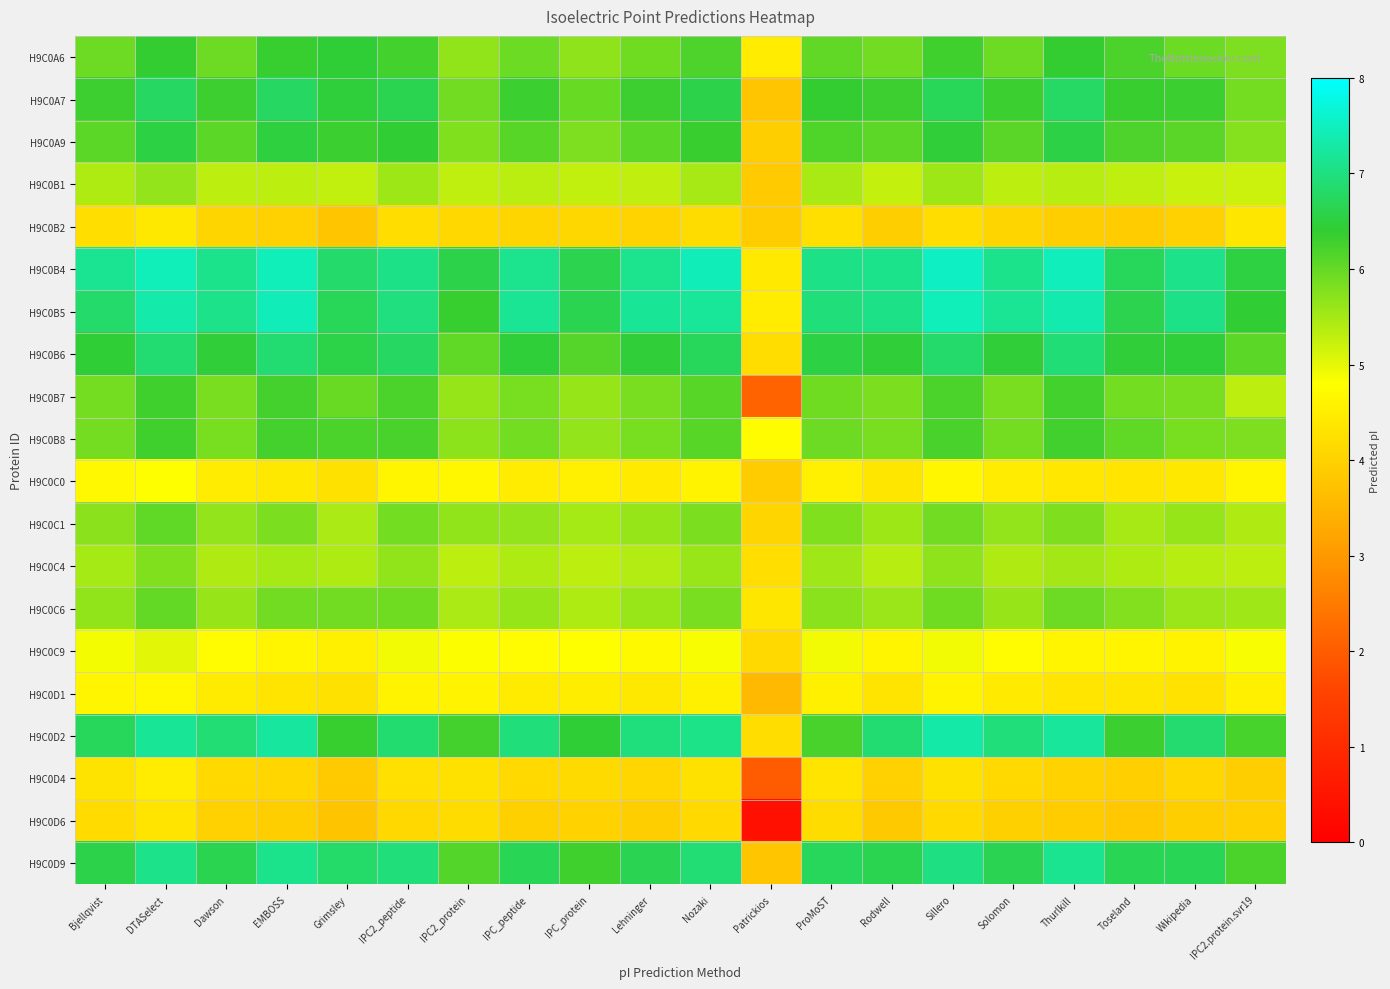

Between Toseland and IPC2.protein.svr19, which series saw the biggest shift?

H9C0B7